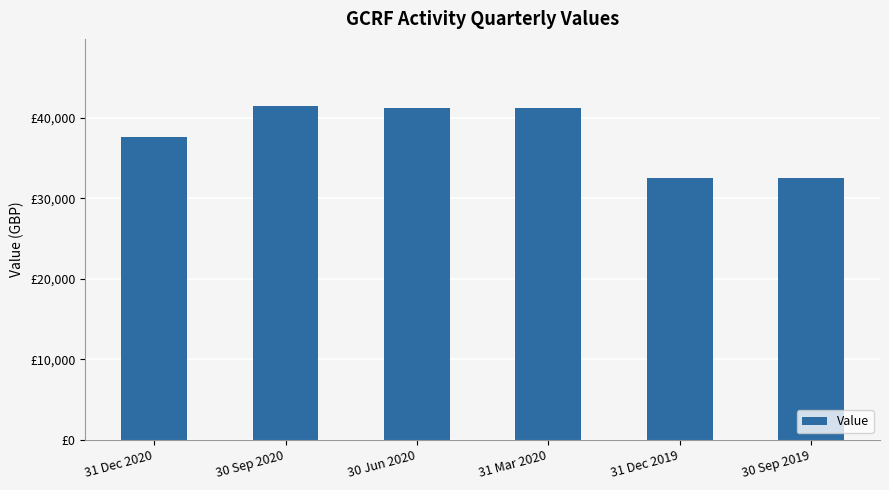

Rank the categories by value from lowest to highest.

31 Dec 2019, 30 Sep 2019, 31 Dec 2020, 30 Jun 2020, 31 Mar 2020, 30 Sep 2020